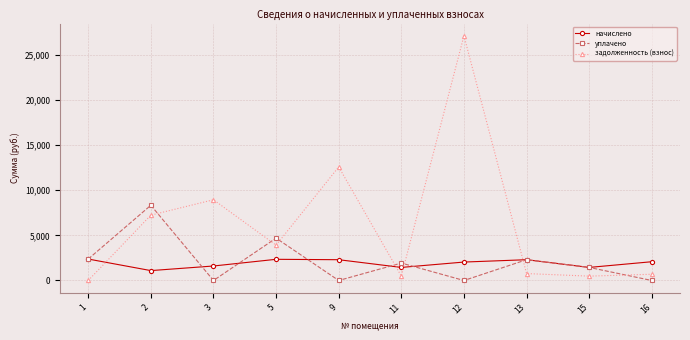

What is the average value of the уплачено series?

2108.1